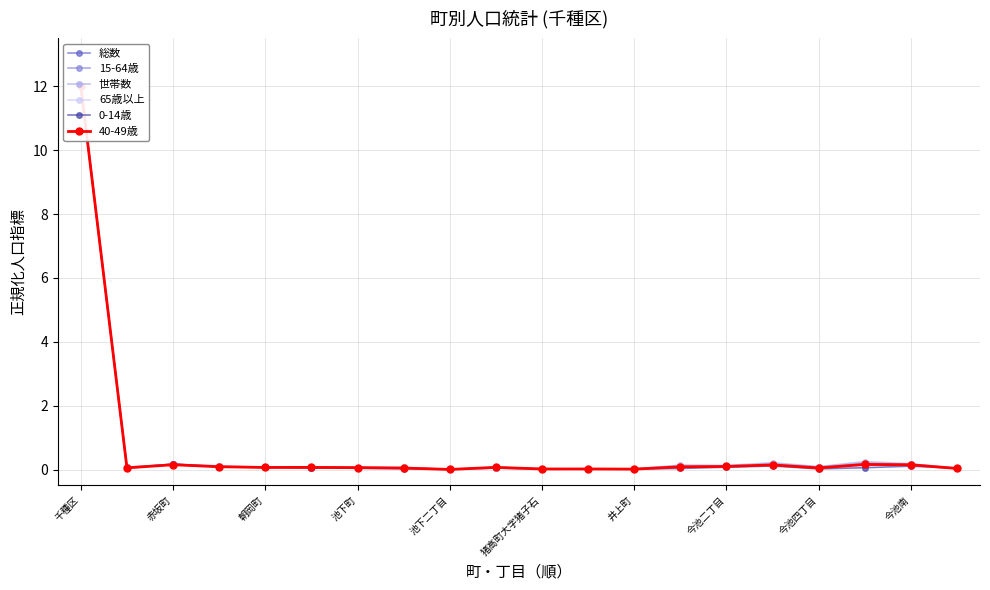

Which series has the largest total across all categories?

世帯数